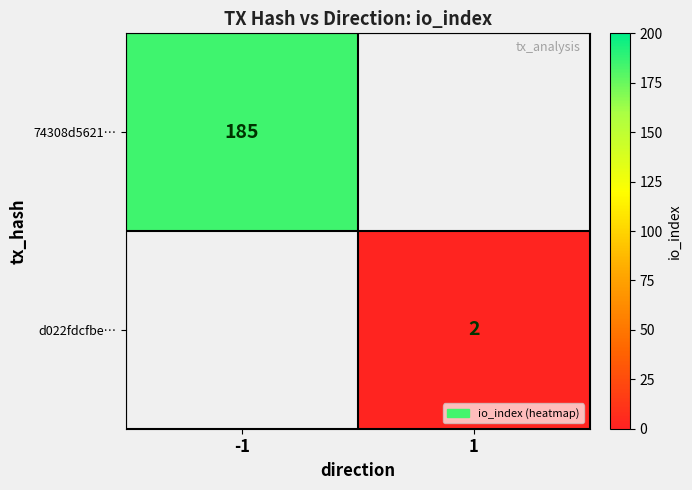

The 74308d5621… series shows 185 at -1. True or false?

True